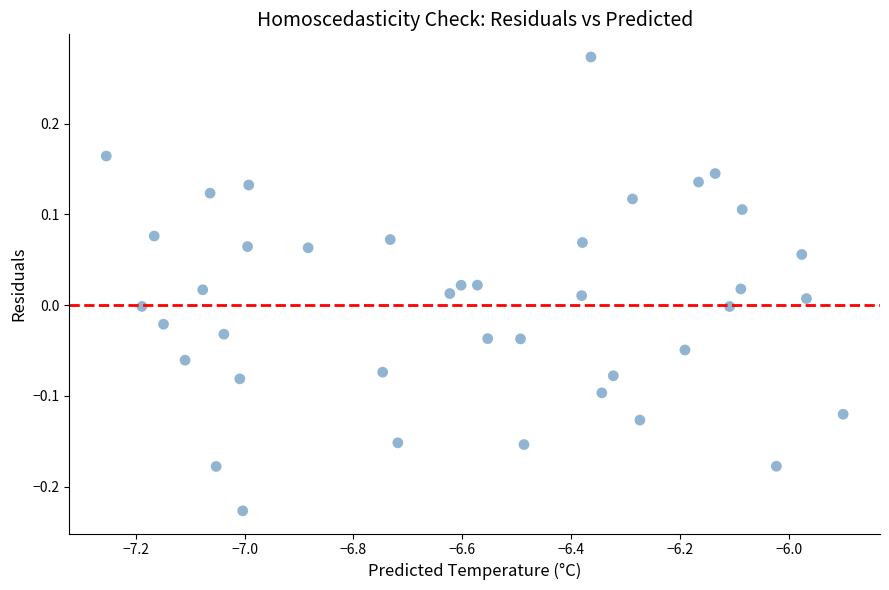

What is the range of X values (max minus min)?

1.4